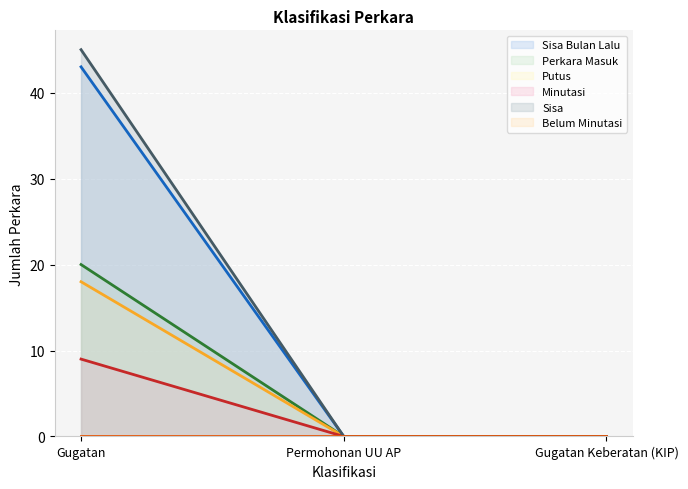

What is the approximate value of Sisa at Gugatan, to the nearest 5?

45